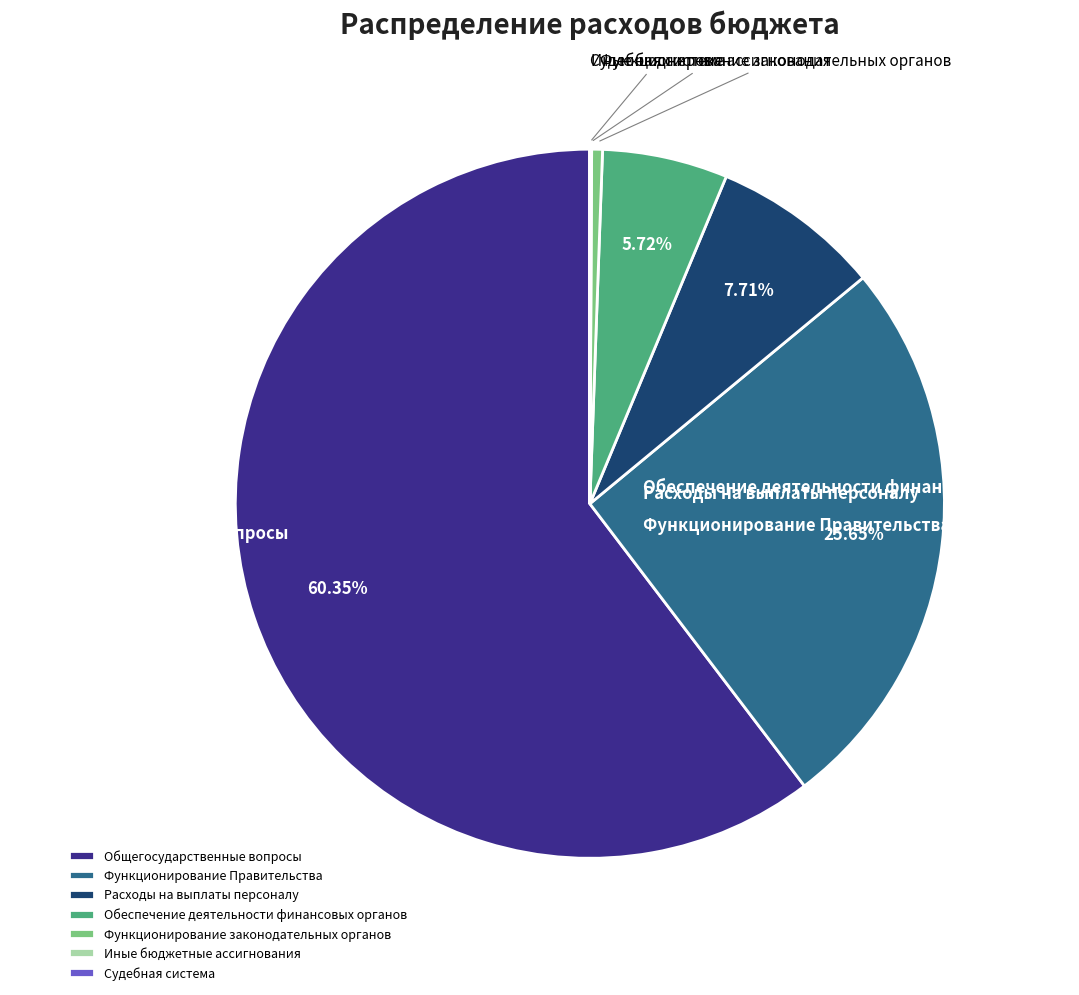

Which category has the biggest portion of the pie?

Общегосударственные вопросы